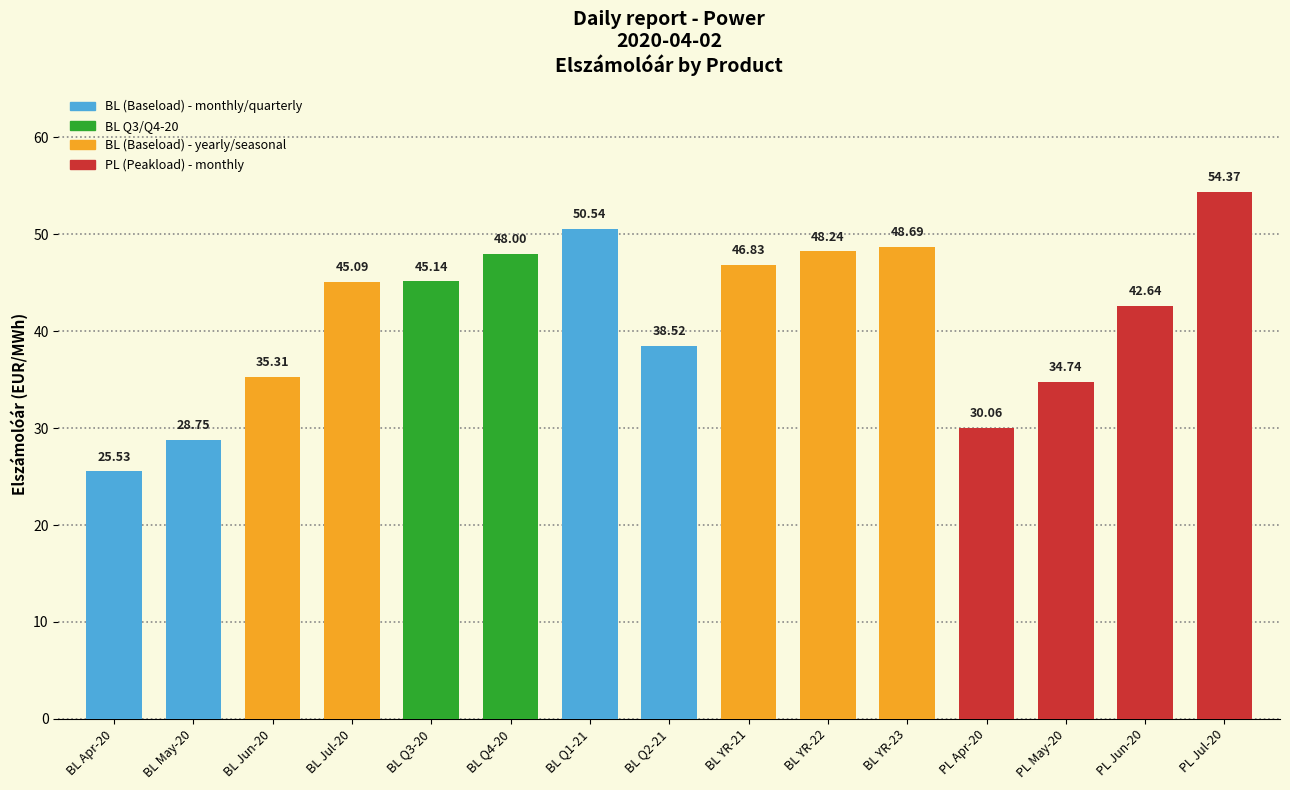

Where is the data nearest to the value 39?

BL Q2-21